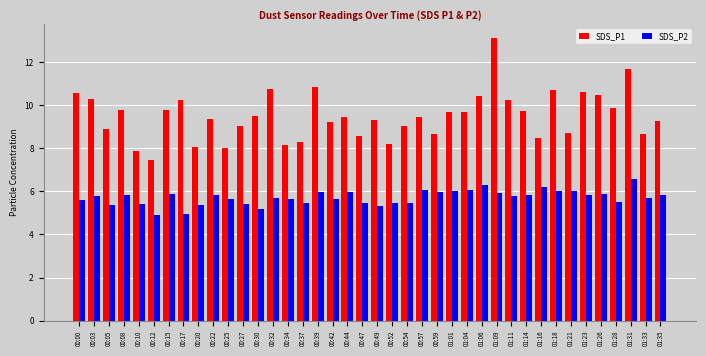

Where does the SDS_P2 series first go above 5?

00:00